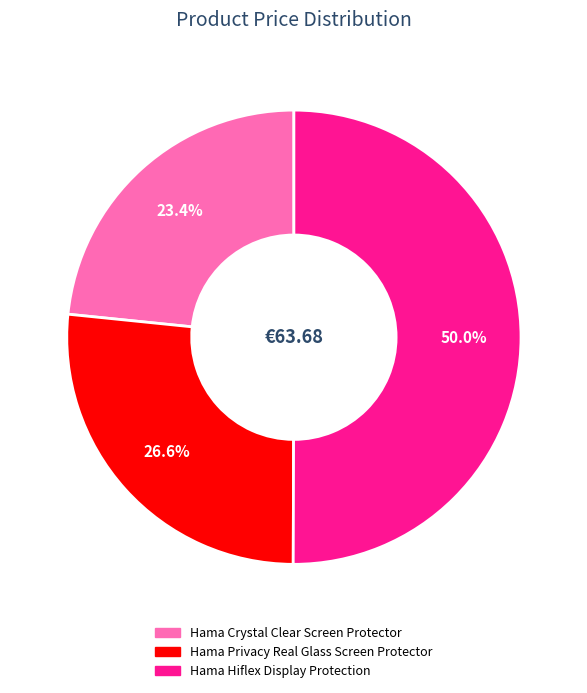

To the nearest percent, what is the difference between the Hama Crystal Clear Screen Protector and Hama Privacy Real Glass Screen Protector slice percentages?

3%